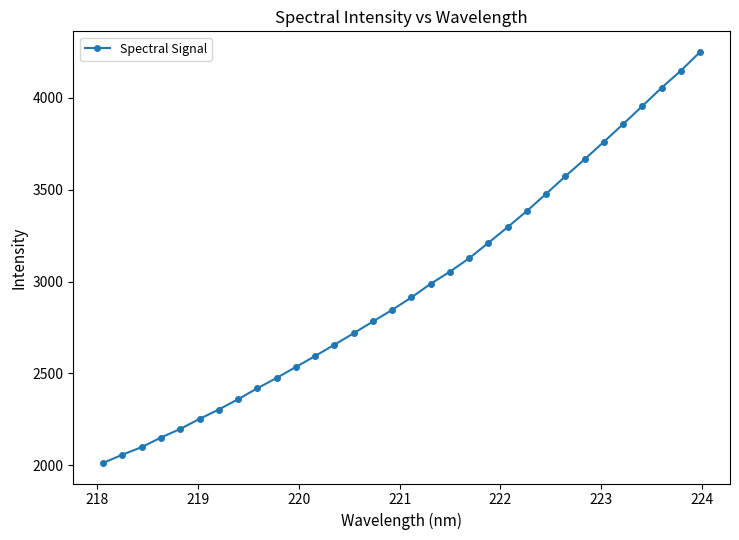

What is the value of the 19th point from the left?

3053.6